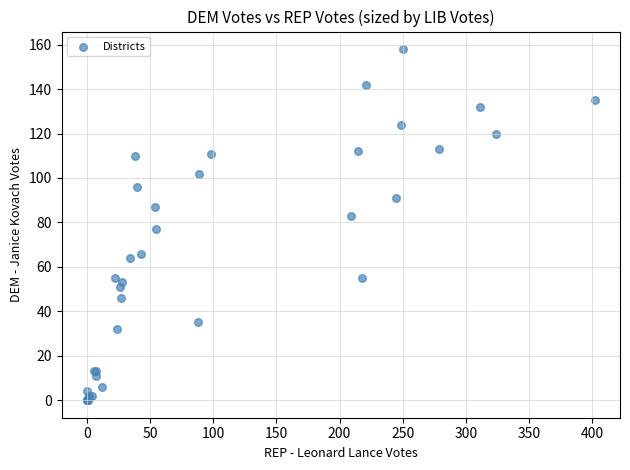

What Y value in the scatter plot is closest to 79?

77